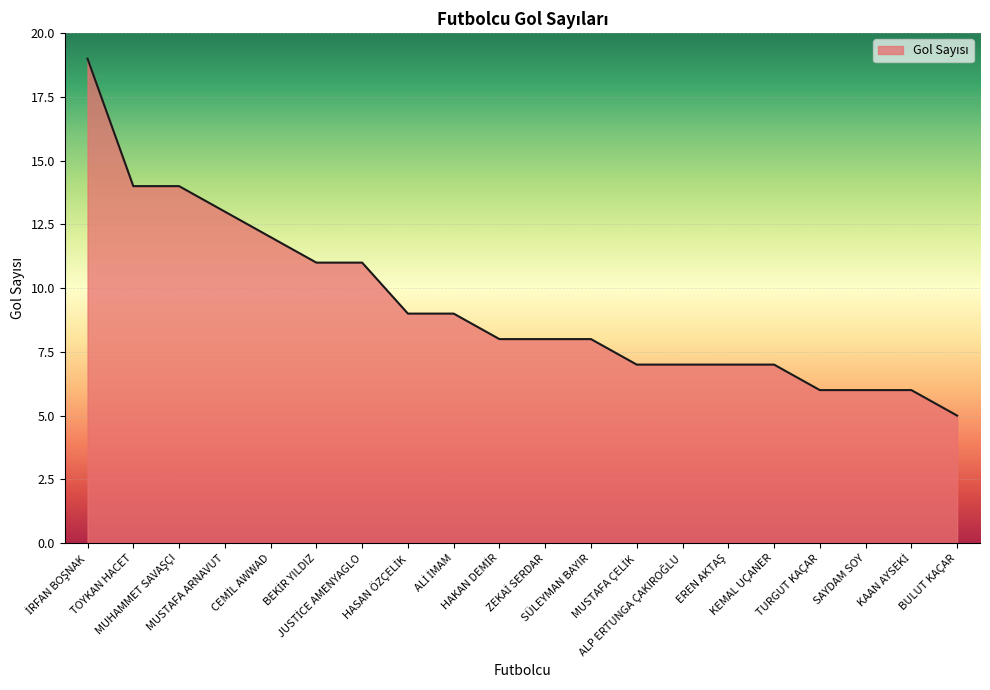

What is the smallest value displayed?

5